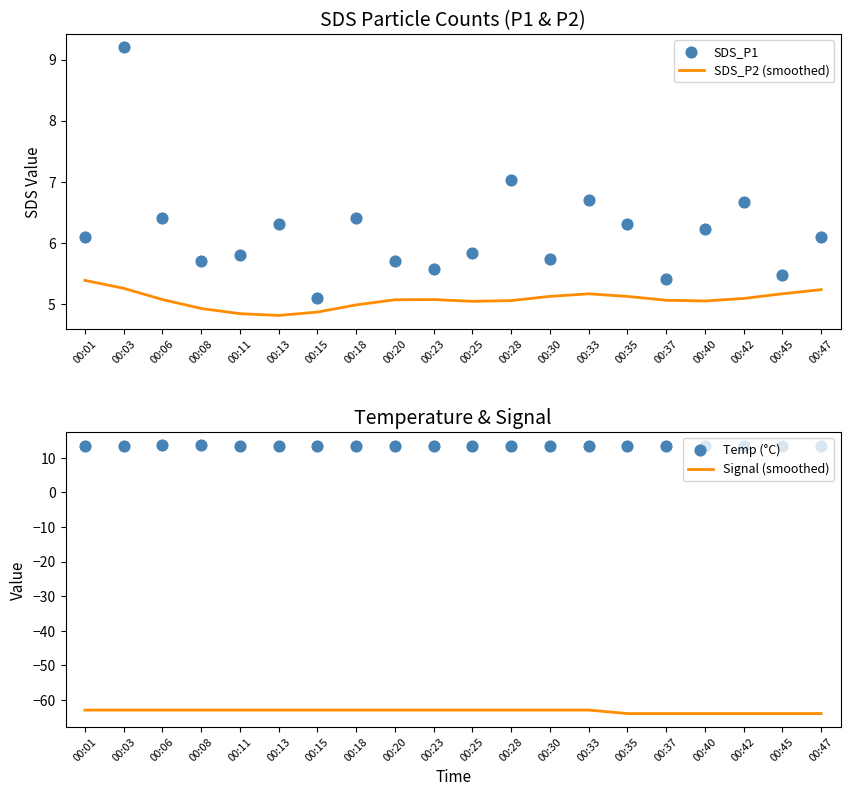

Is the value of Temp (°C) at 00:47 greater than the value of SDS_P1 at 00:20?

Yes